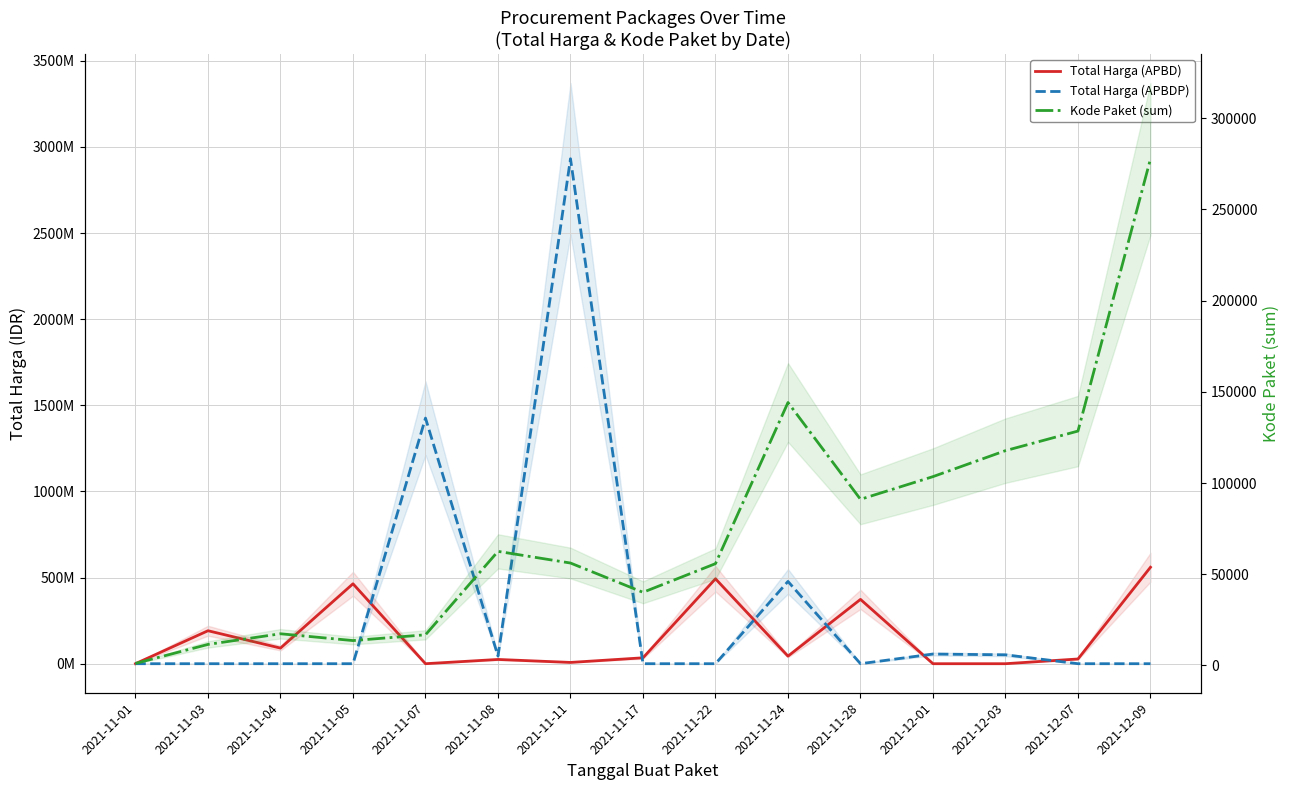

Where is the first local minimum for Kode Paket (sum)?

2021-11-05